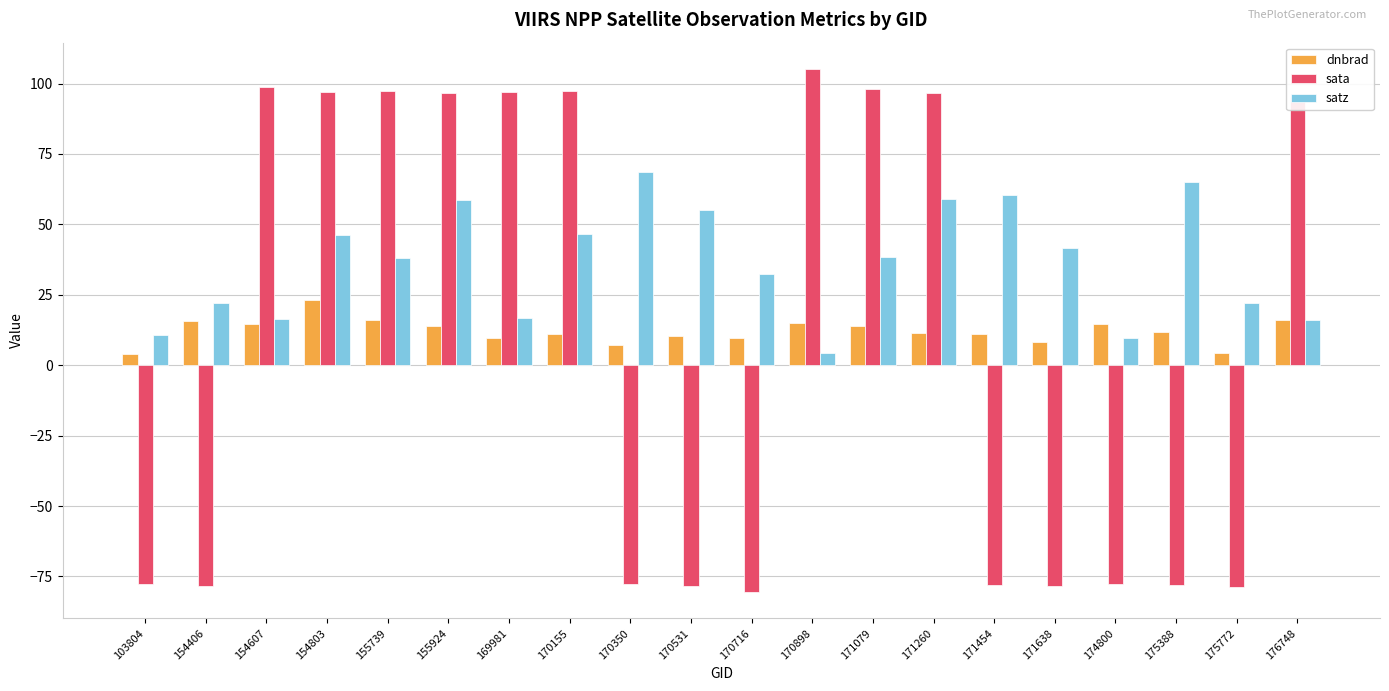

What is the value of the sata bar at the 15th from the left?

-78.1